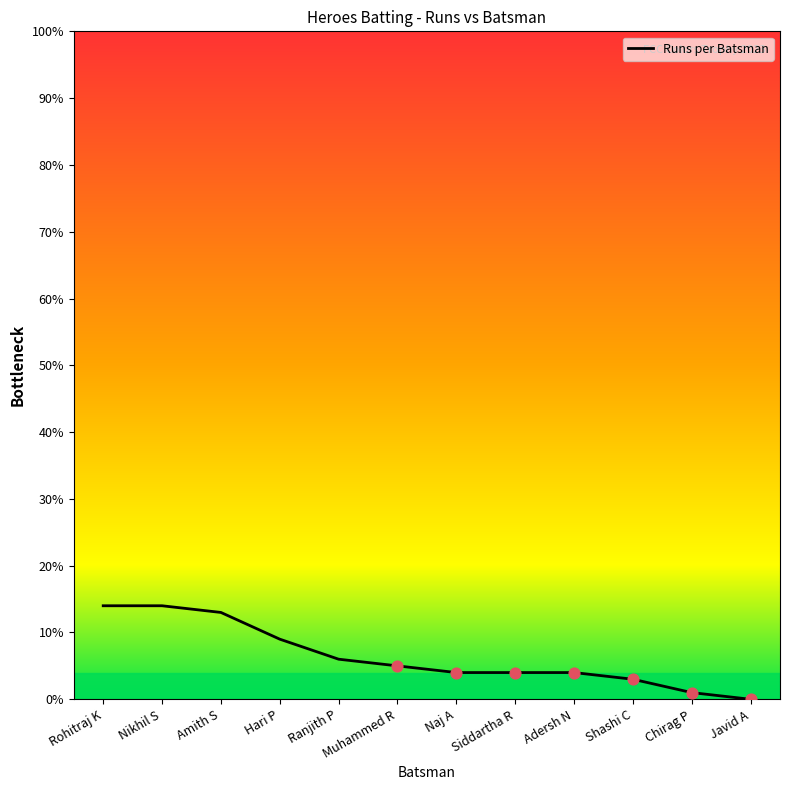

What is the change in value from Rohitraj K to Siddartha R?

-10